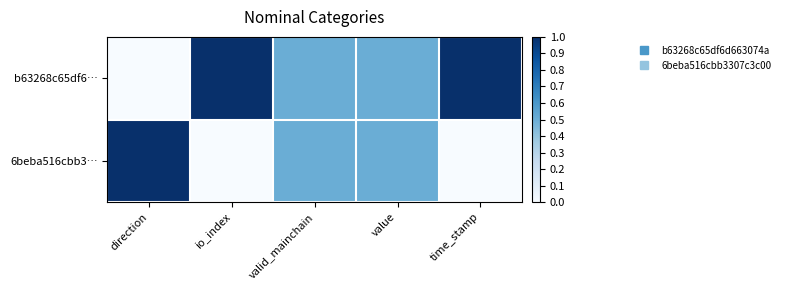

Reading left to right, list all the values displayed in this chart.

b63268c65df6…: direction=0.0	io_index=1.0	valid_mainchain=0.5	value=0.5	time_stamp=1.0
6beba516cbb3…: direction=1.0	io_index=0.0	valid_mainchain=0.5	value=0.5	time_stamp=0.0